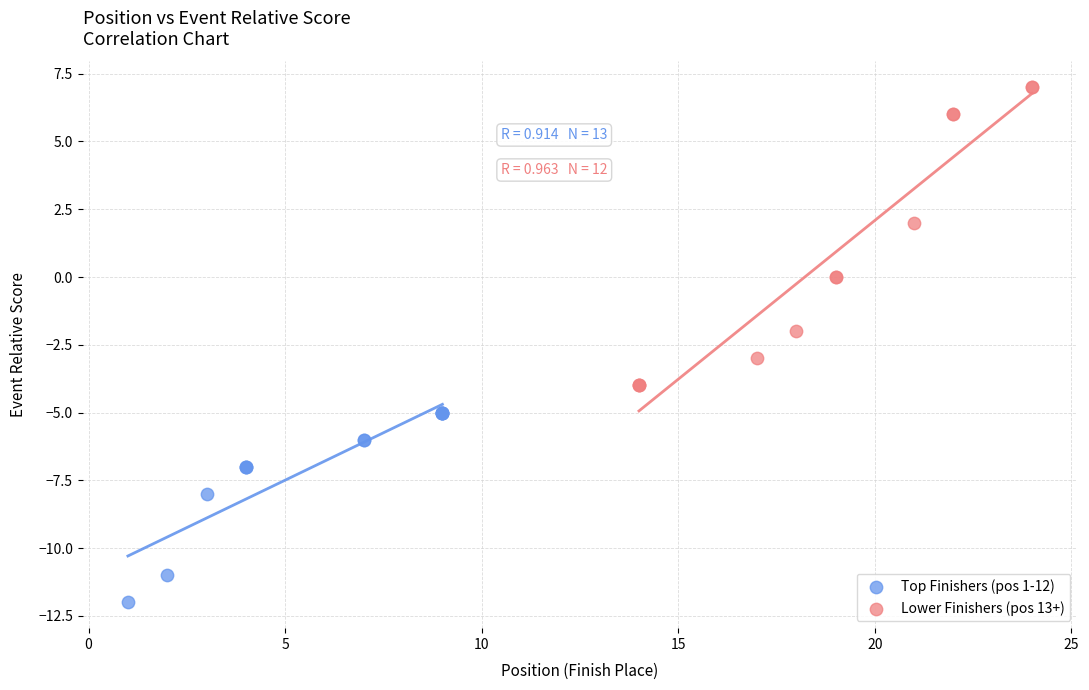

Which series has the widest spread of Y values?

Lower Finishers (pos 13+)